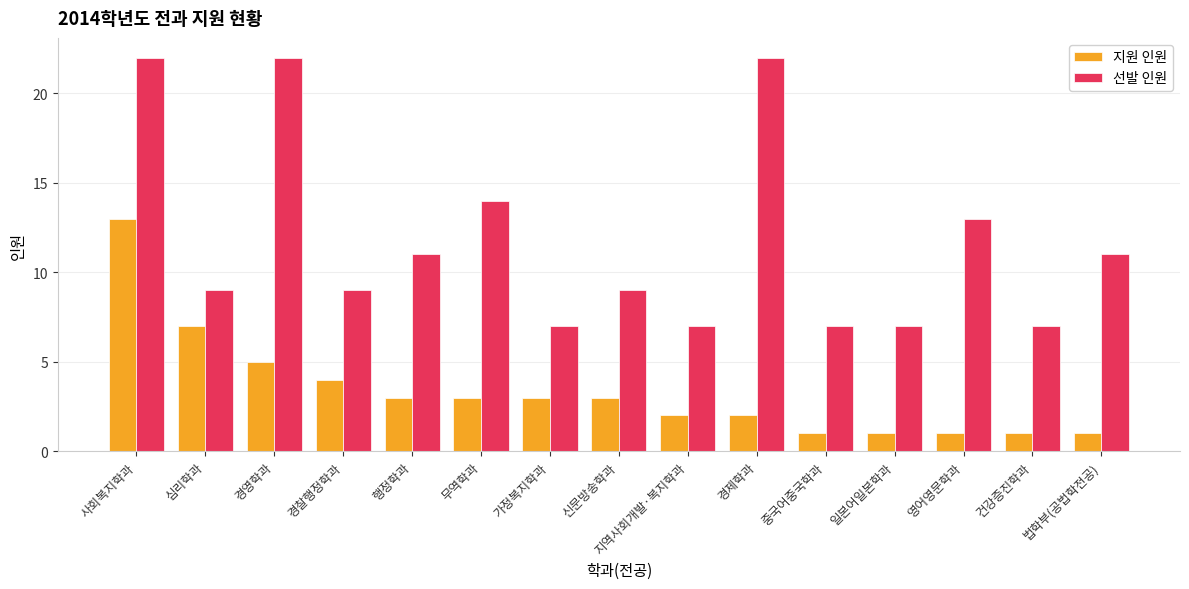

Where is 지원 인원 nearest to the value 7?

심리학과